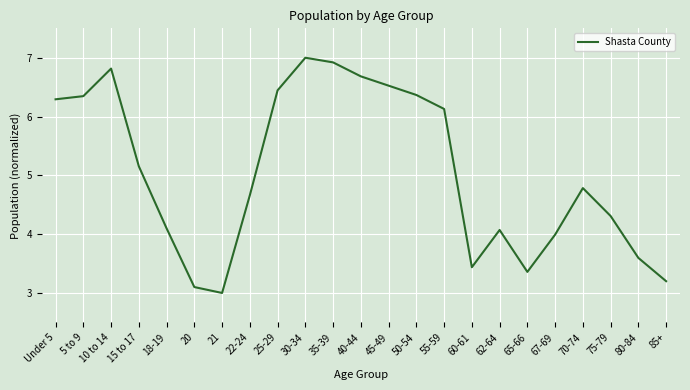

At which category does the data reach its first local valley?

21